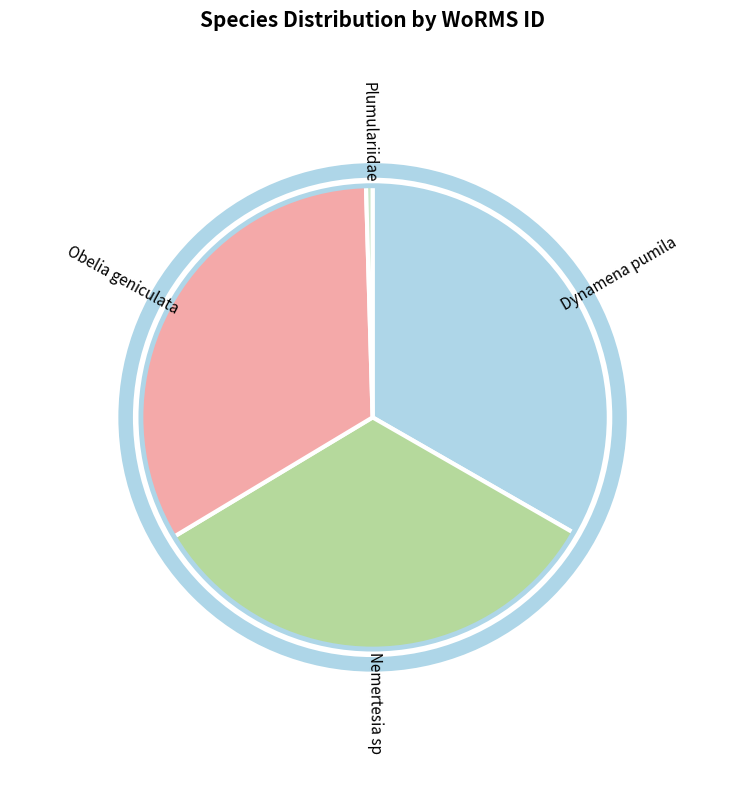

Is there any slice that represents more than half of the pie?

No